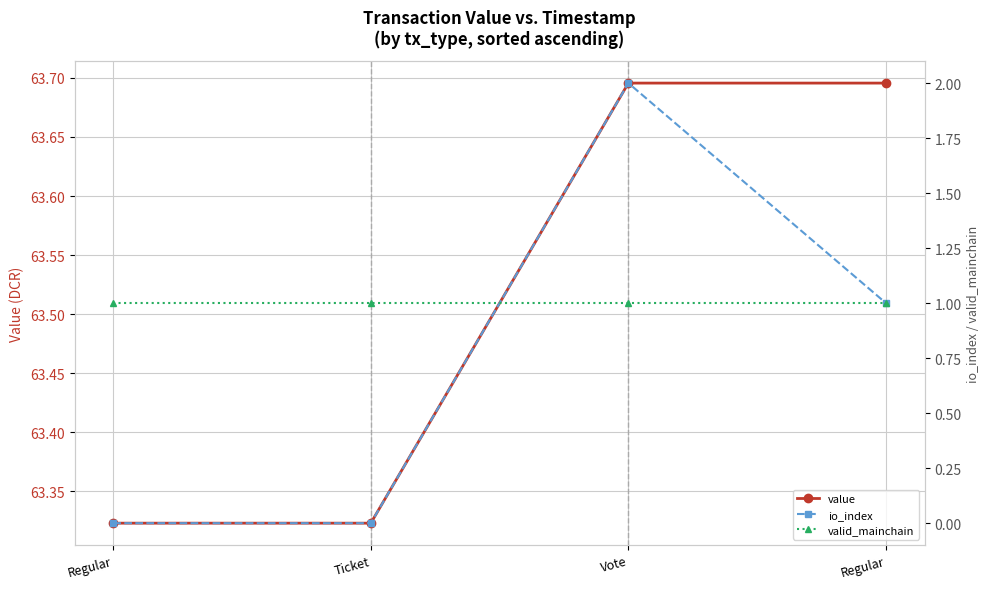

Is this an area chart (filled region under the line)?

No